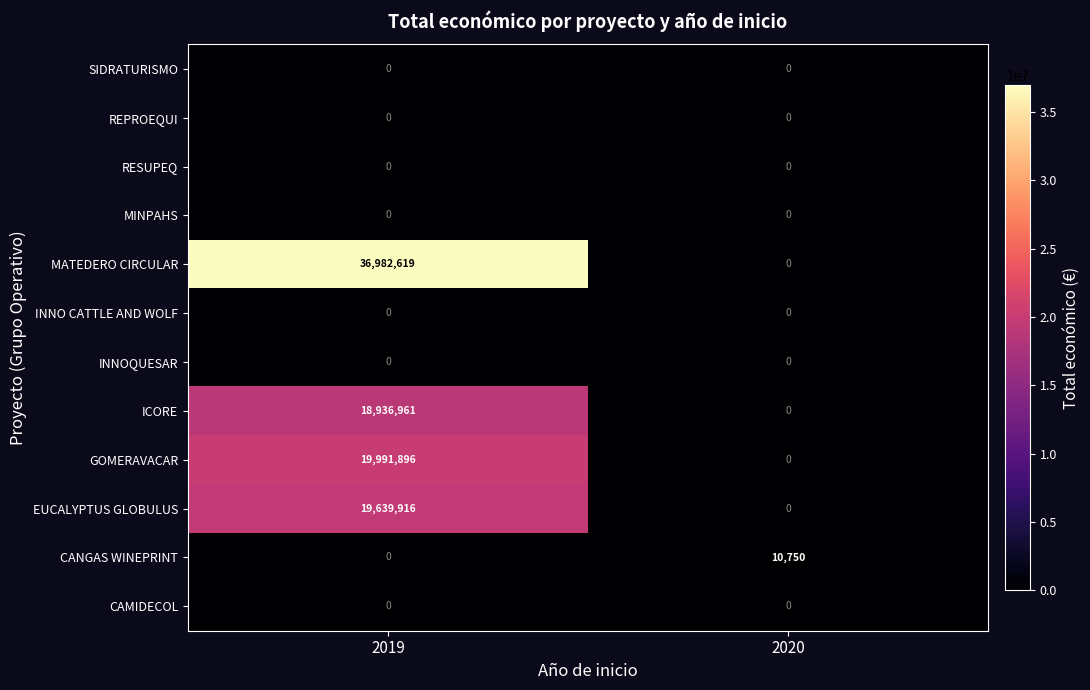

At which category is the sum across all series the highest?

2019